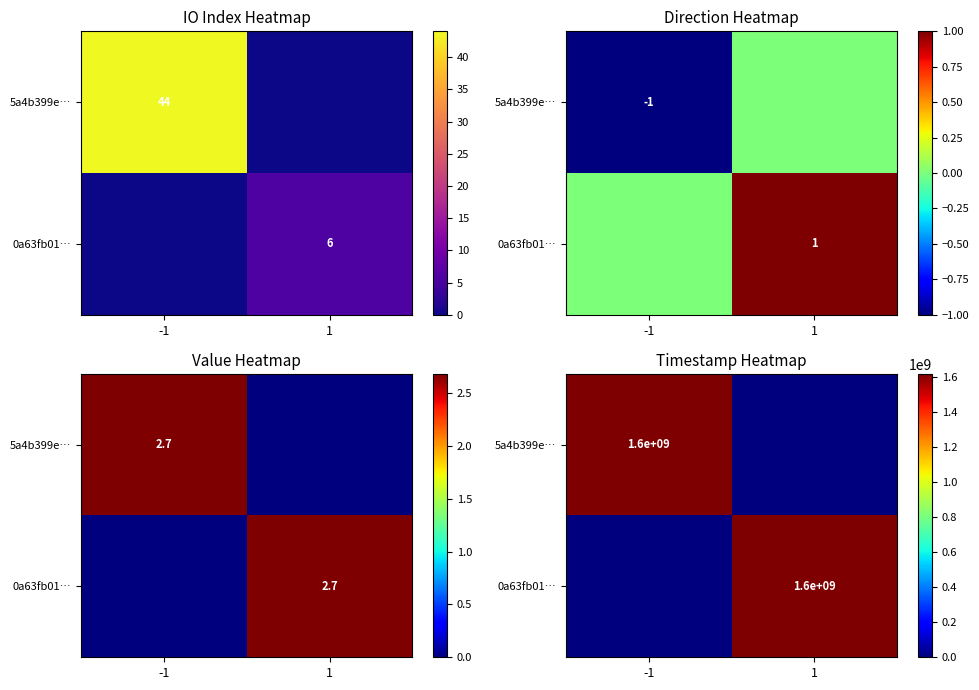

Is the value of 5a4b399e… at -1 greater than the value of 0a63fb01… at -1?

Yes